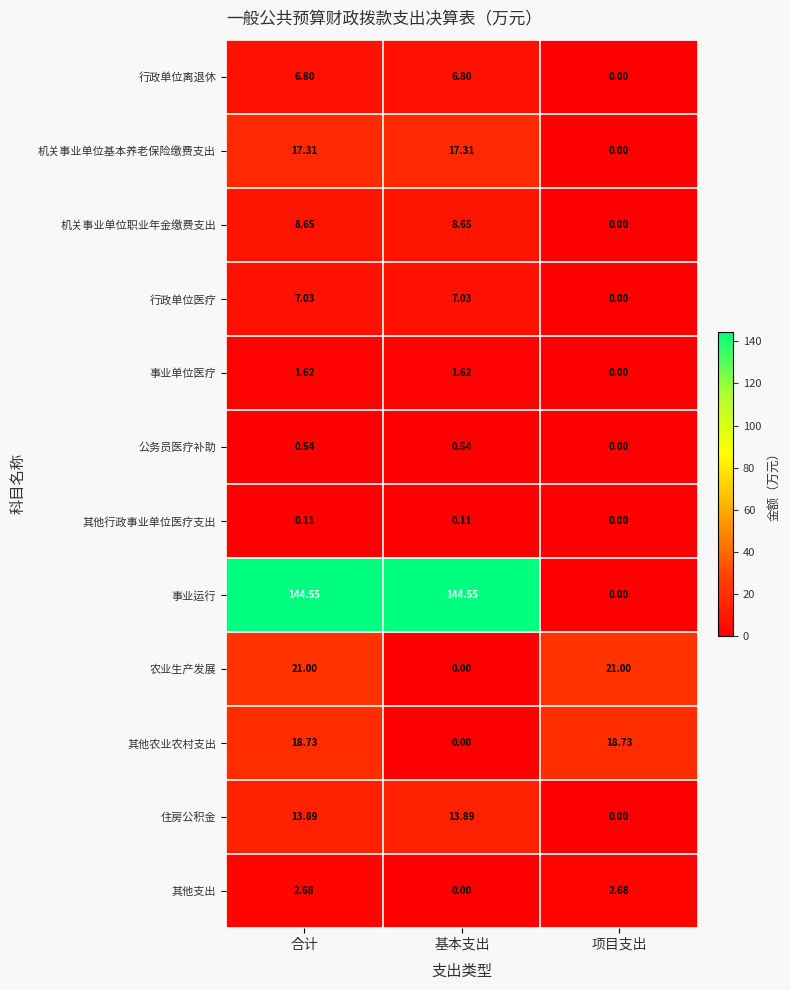

At which category is the sum across all series the highest?

合计